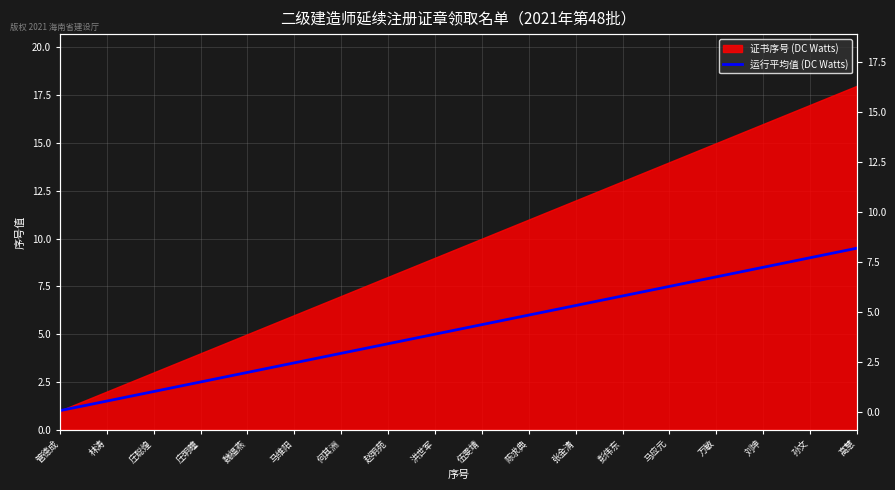

Between 陈求典 and 伍雯靖, which is larger?

陈求典